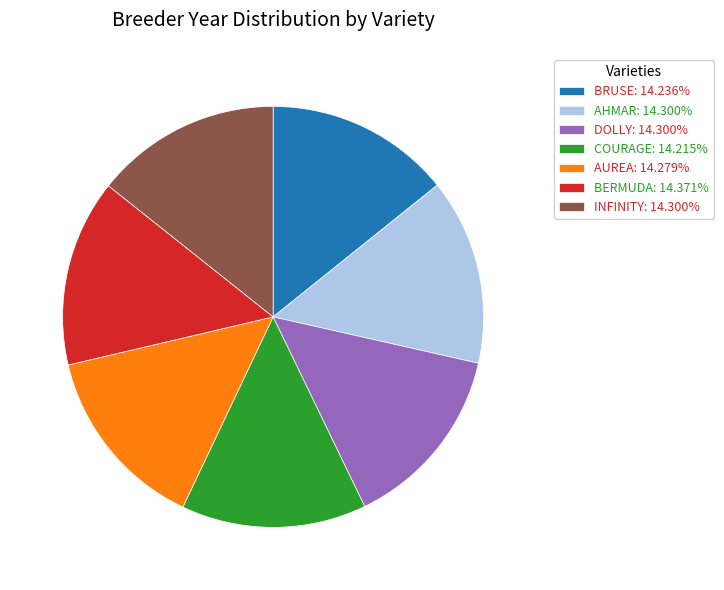

Approximately how many times larger is the value at INFINITY: 14.300% compared to AHMAR: 14.300%?

1.0